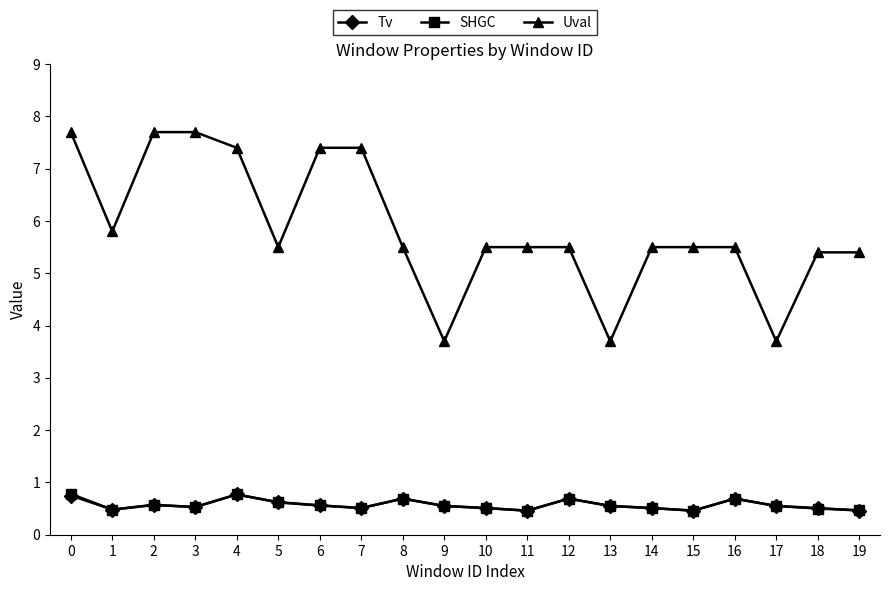

What are all the series names shown in the legend?

Tv, SHGC, Uval